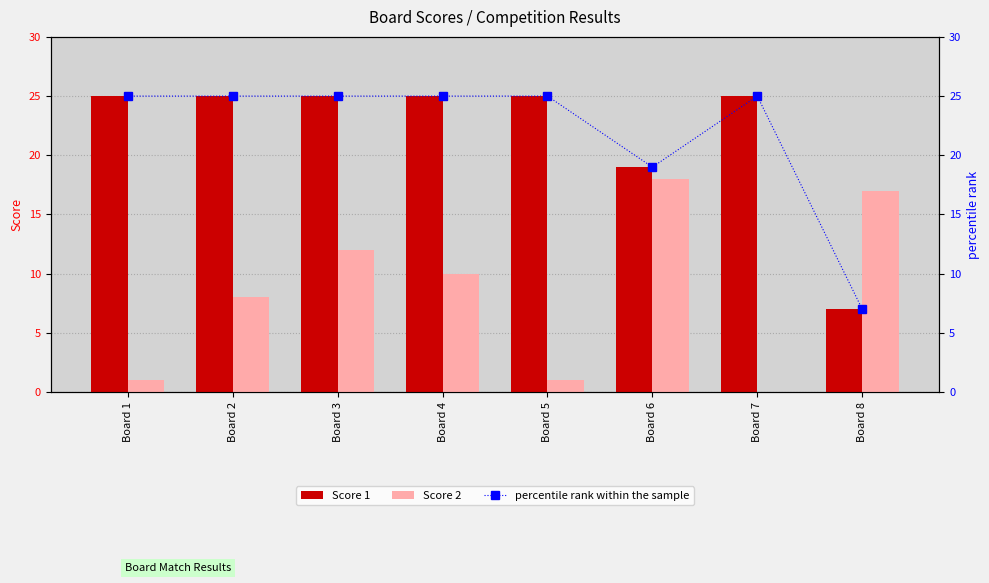

Reading left to right, transcribe all the data shown in this chart.

Score 1: Board 1=25.0	Board 2=25.0	Board 3=25.0	Board 4=25.0	Board 5=25.0	Board 6=19.0	Board 7=25.0	Board 8=7.0
Score 2: Board 1=1.0	Board 2=8.0	Board 3=12.0	Board 4=10.0	Board 5=1.0	Board 6=18.0	Board 7=0.0	Board 8=17.0
percentile rank within the sample: Board 1=25.0	Board 2=25.0	Board 3=25.0	Board 4=25.0	Board 5=25.0	Board 6=19.0	Board 7=25.0	Board 8=7.0